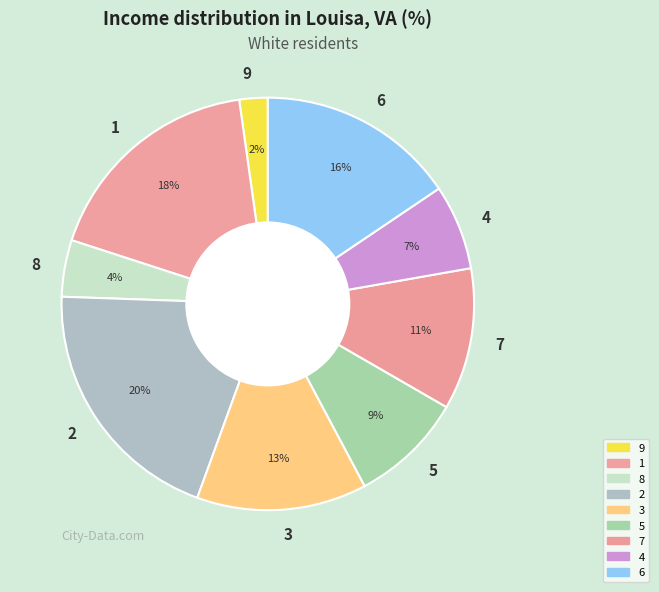

Between 9 and 4, which is larger?

4